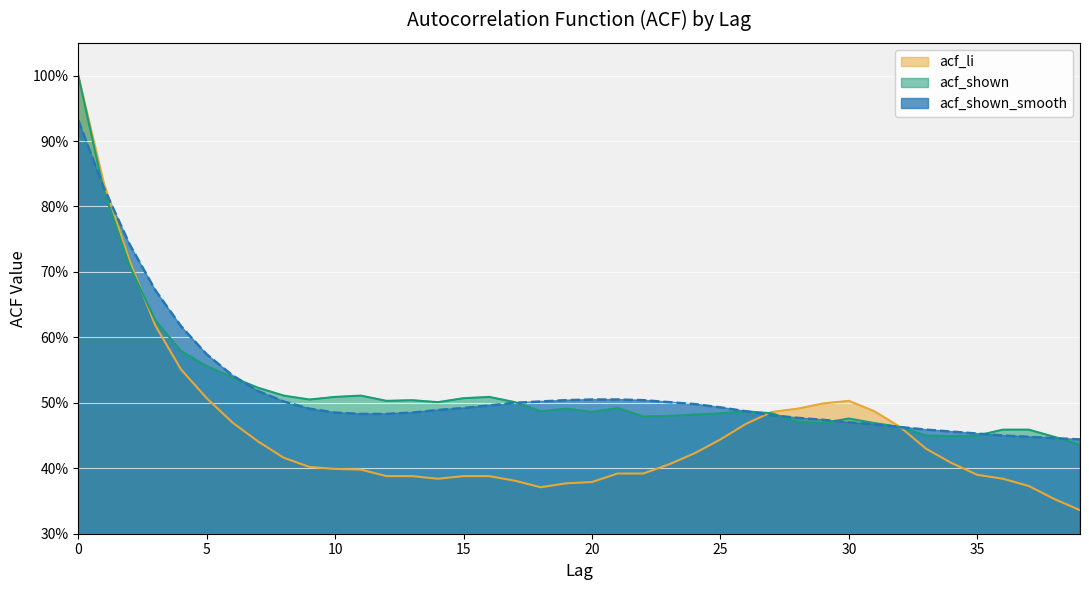

What is the sum of the acf_shown values at 10 and 30?

1.0